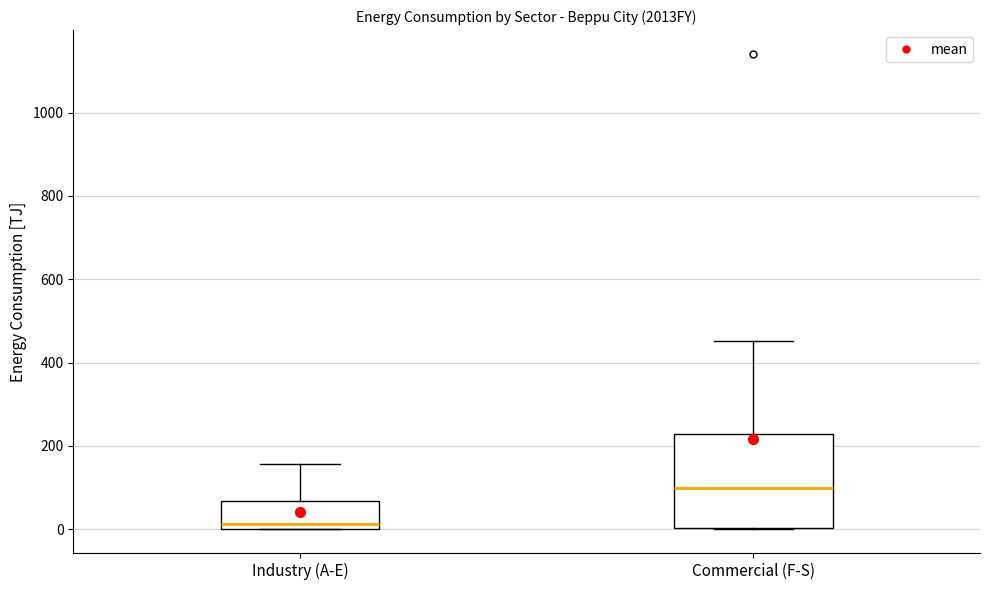

Reading left to right, transcribe this box plot: for each box, give where its median line is, the range the box spans, and where its two whiskers end, as read against the y-axis. The values are not printed on the chart, so give them approximately, as read against the axis.

Industry (A-E): median 20, box 0 to 60, whiskers 0 to 160
Commercial (F-S): median 100, box 0 to 220, whiskers 0 to 460